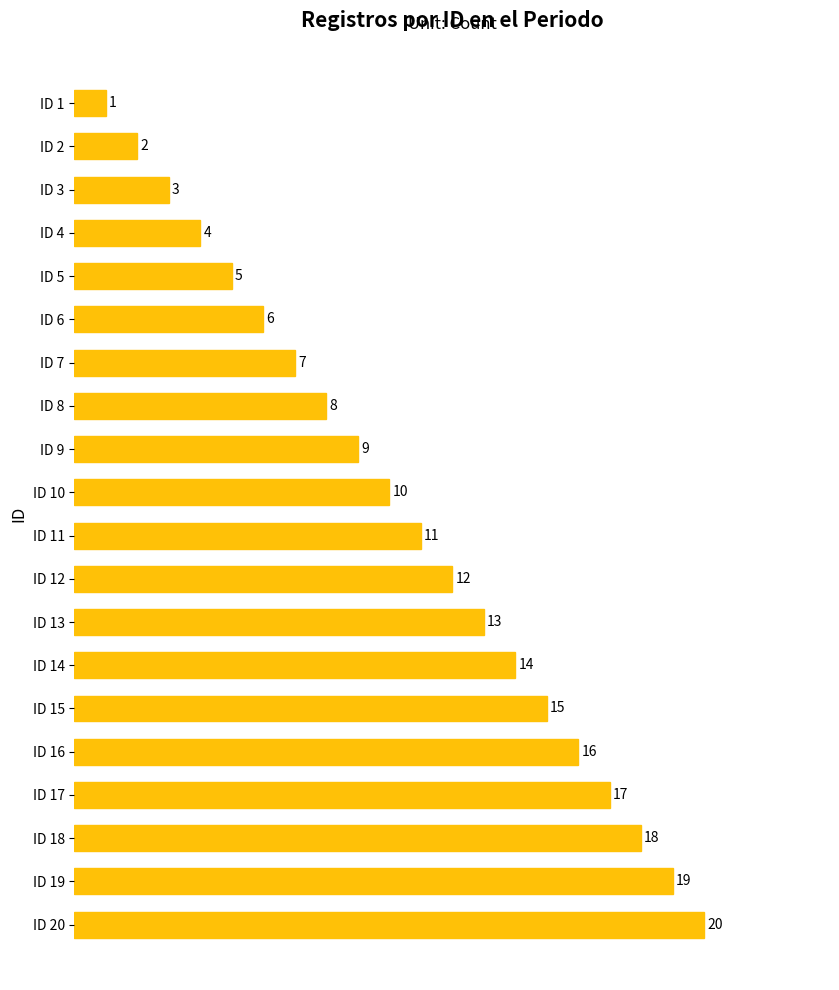

Is it true that the value at ID 9 is 9?

True